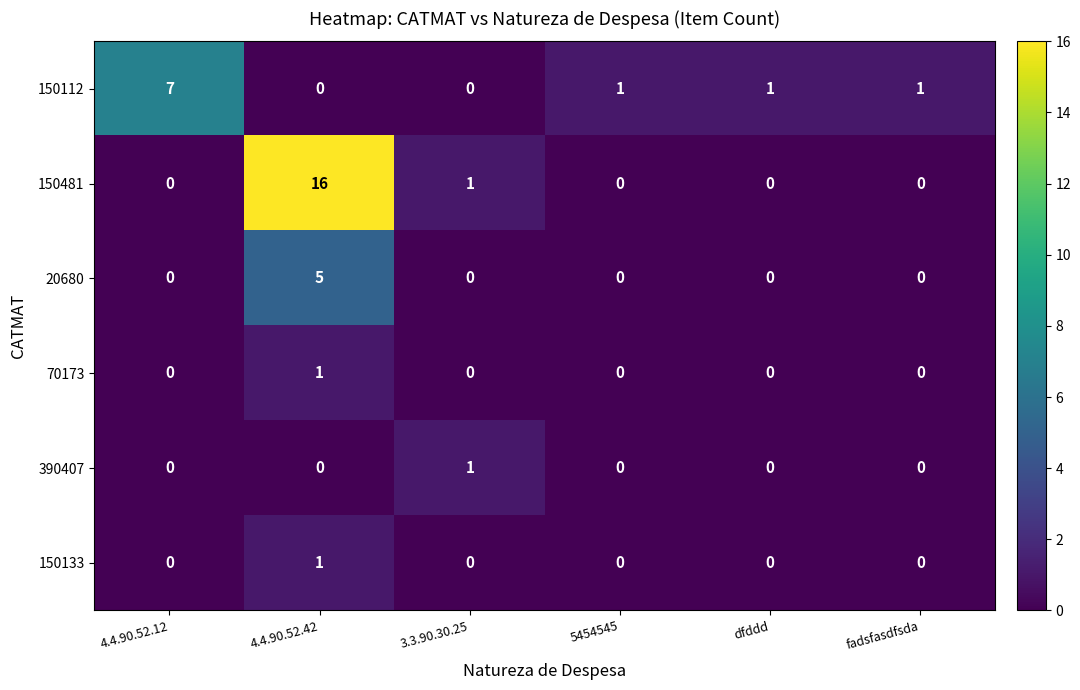

The 390407 series shows 0 at 4.4.90.52.12. True or false?

True